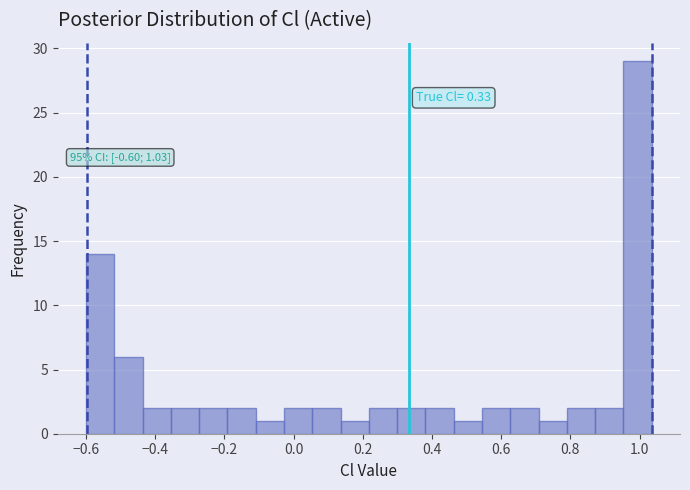

Over which range of the x-axis is the bar tallest?

0.96 to 1.04